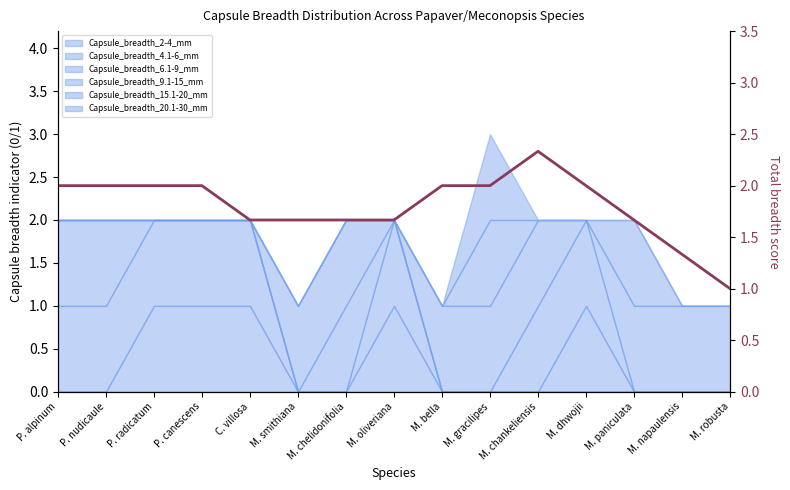

Rank the categories by value from highest to lowest.

M. chankeliensis, P. alpinum, P. nudicaule, P. radicatum, P. canescens, M. bella, M. gracilipes, M. dhwojii, C. villosa, M. smithiana, M. chelidonifolia, M. oliveriana, M. paniculata, M. napaulensis, M. robusta